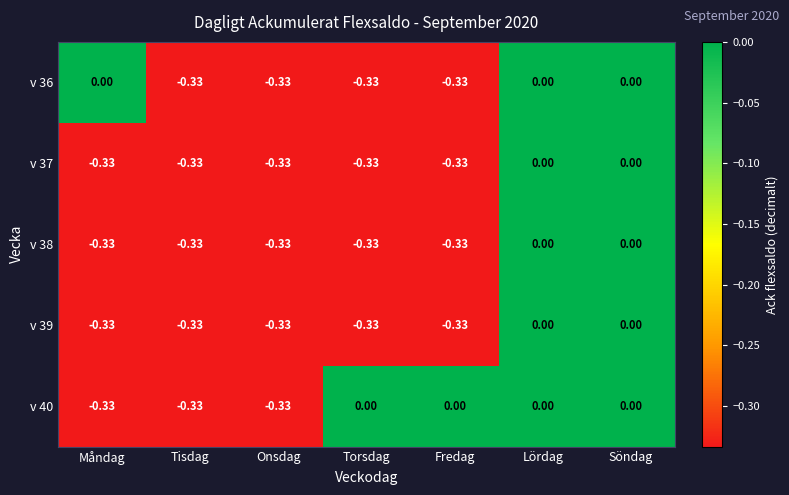

Is the value of v 38 at Tisdag greater than the value of v 36 at Söndag?

No